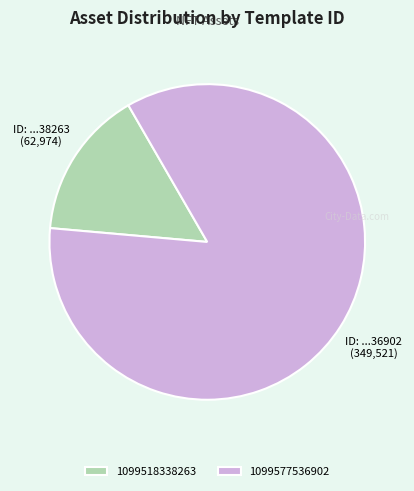

Which category has the biggest portion of the pie?

1099577536902